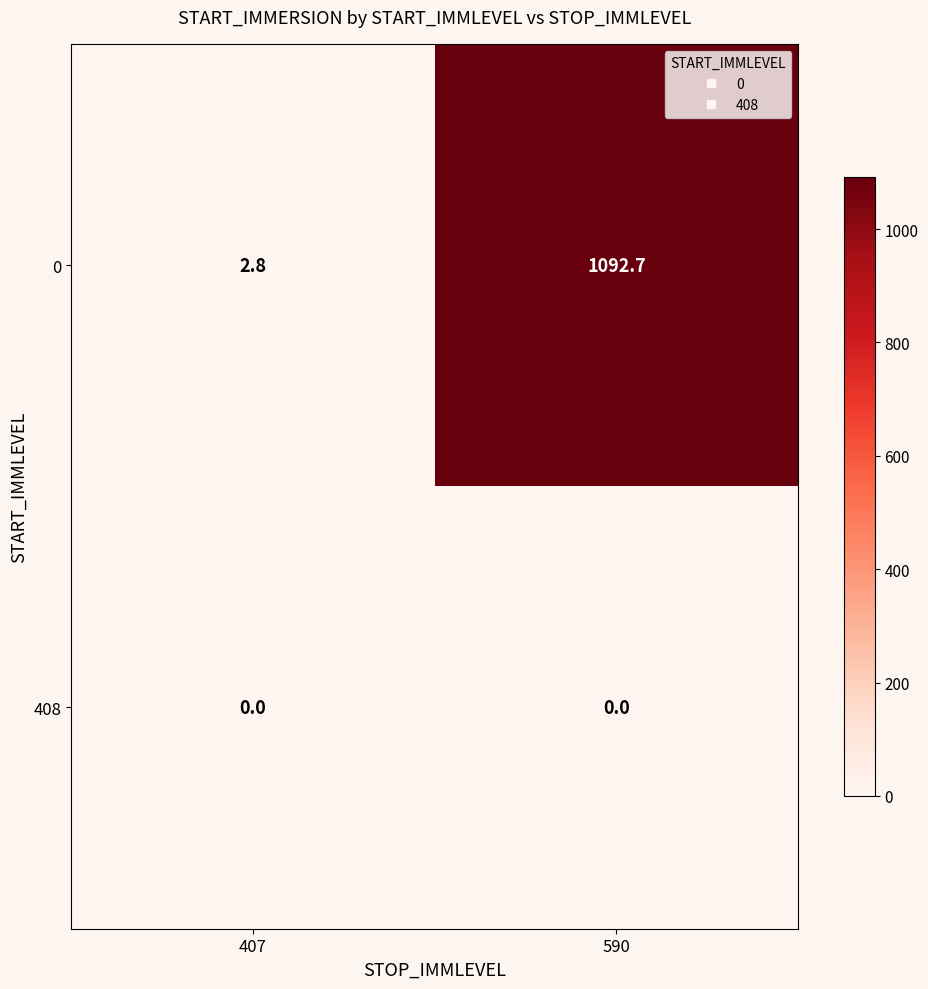

What is the total value across all series at 407?

2.8